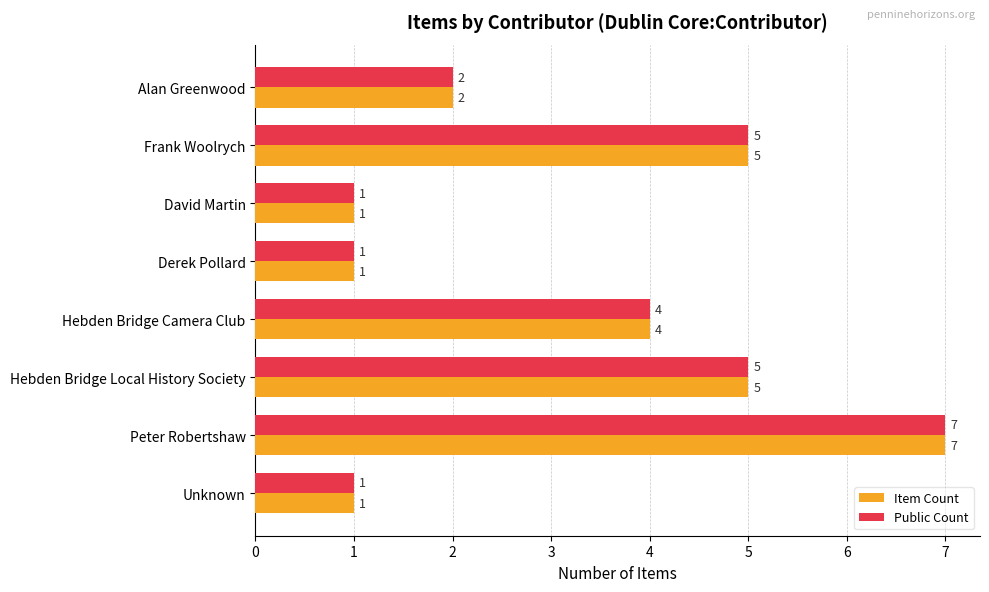

True or false: Item Count has a value of 5 at Frank Woolrych.

True